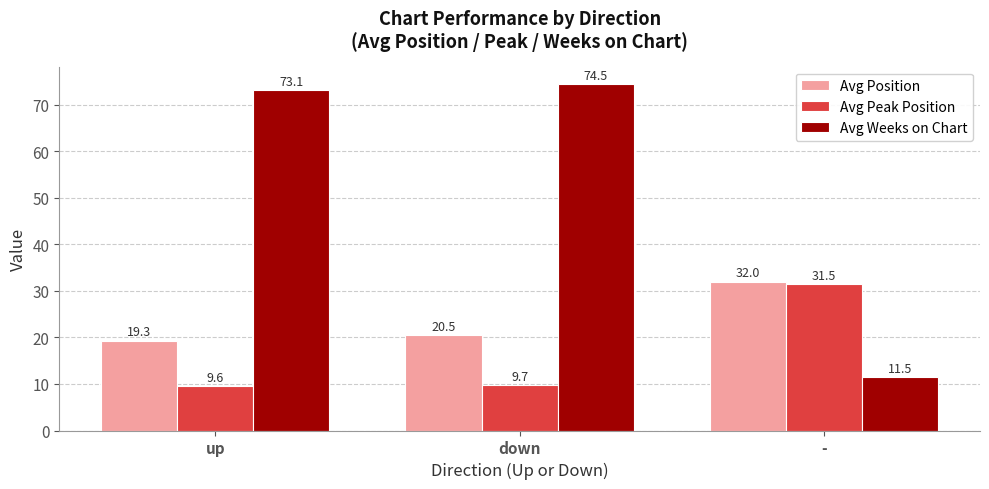

Which series has the widest spread of values?

Avg Weeks on Chart